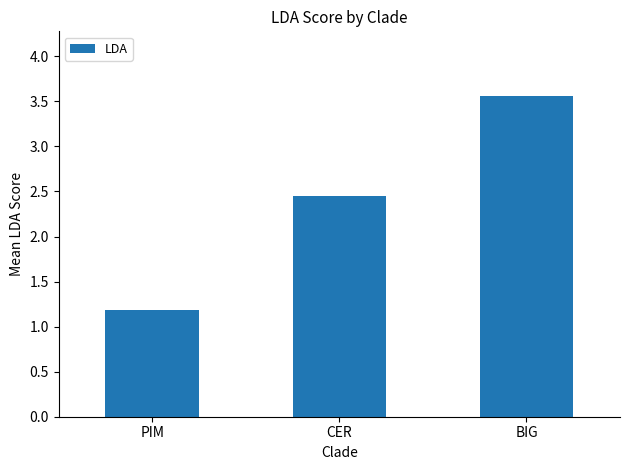

What is the change in value from PIM to BIG?

+2.4